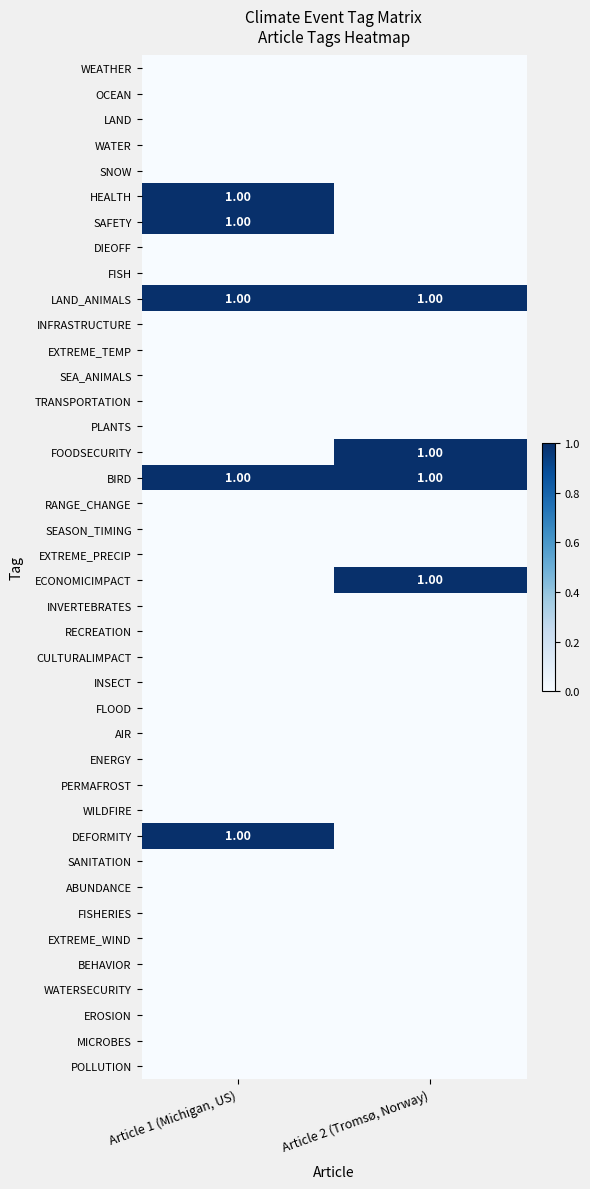

How many distinct data groups are displayed?

40